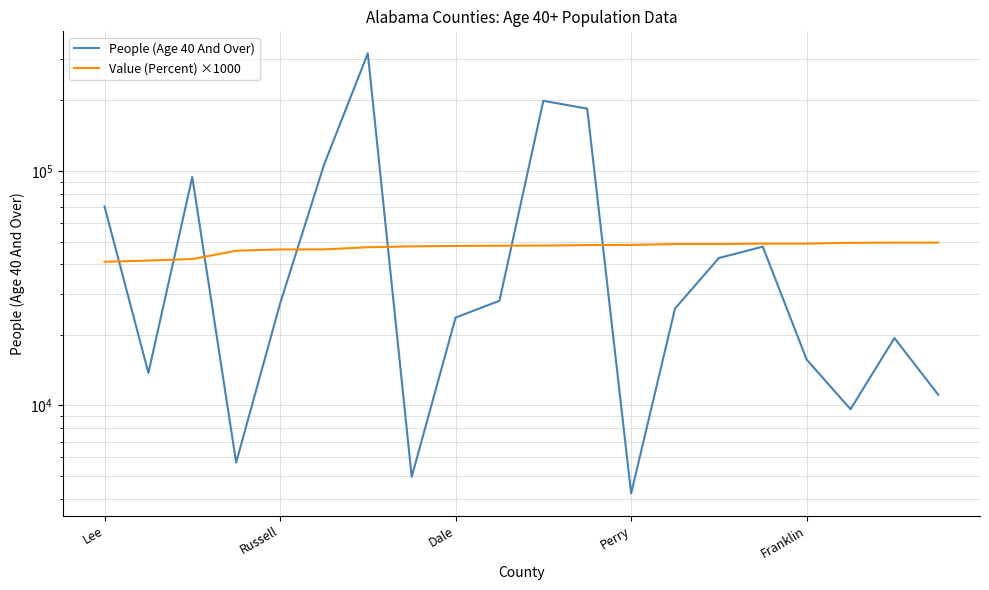

At Franklin, list the series in order from smallest to largest.

People (Age 40 And Over), Value (Percent) ×1000